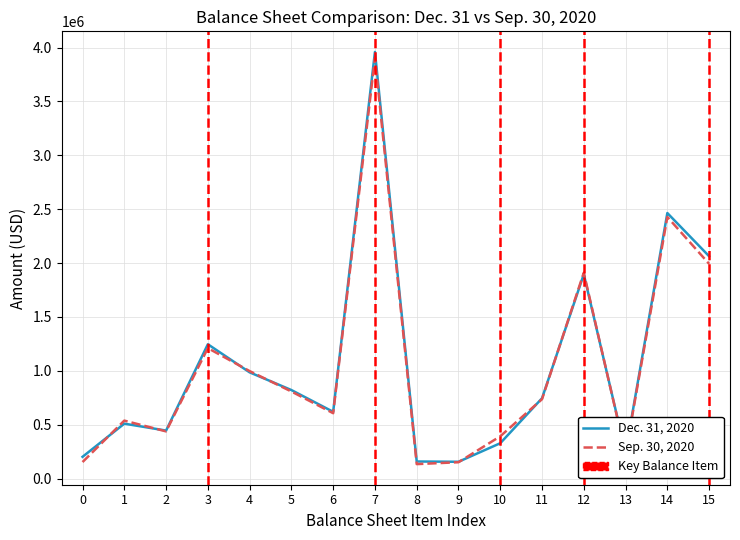

True or false: Dec. 31, 2020 has more than 2 interior local peaks.

True